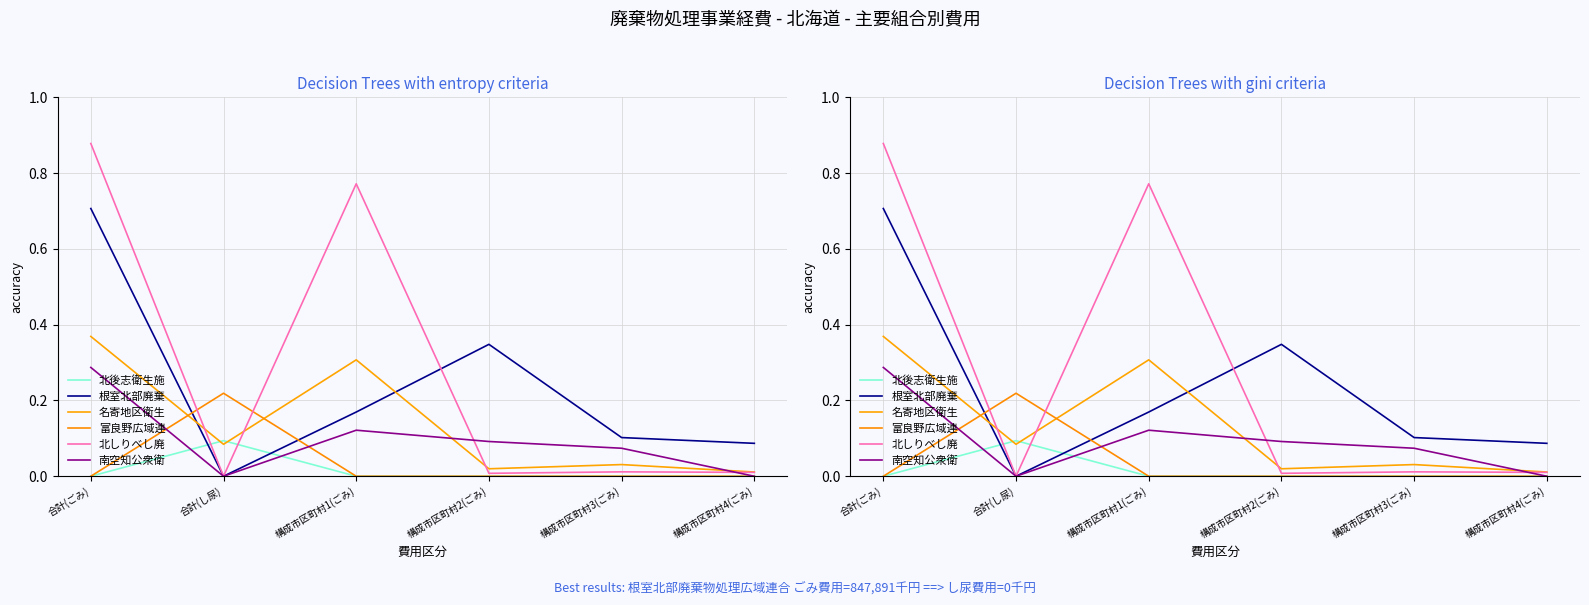

Which category has the lowest value across all series?

合計(ごみ)